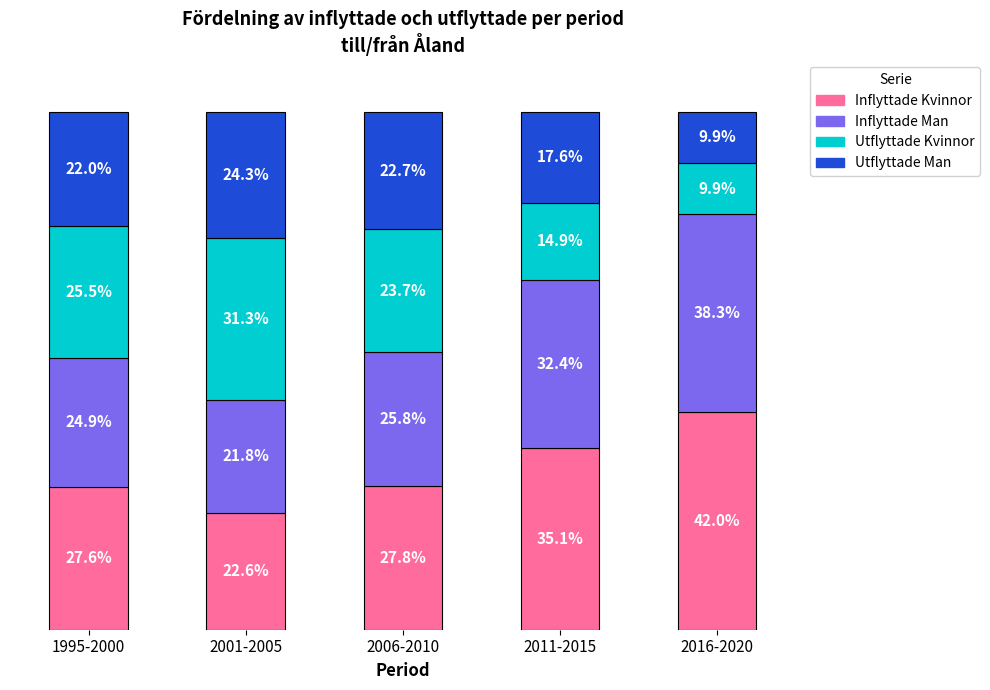

Does the chart contain any negative values?

No